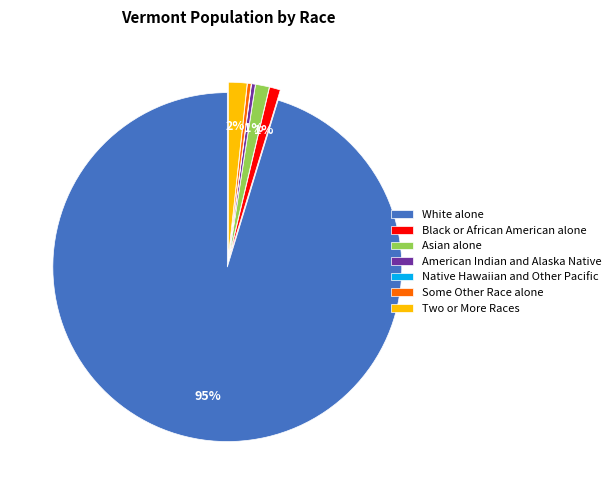

The Black or African American alone slice represents 9% of the pie. True or false?

False